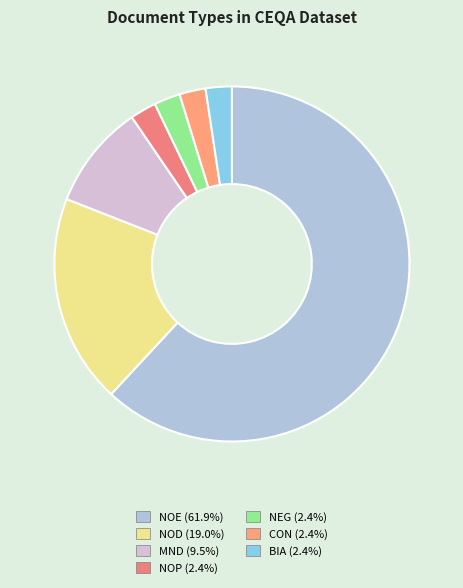

Count the number of slices in the pie.

7